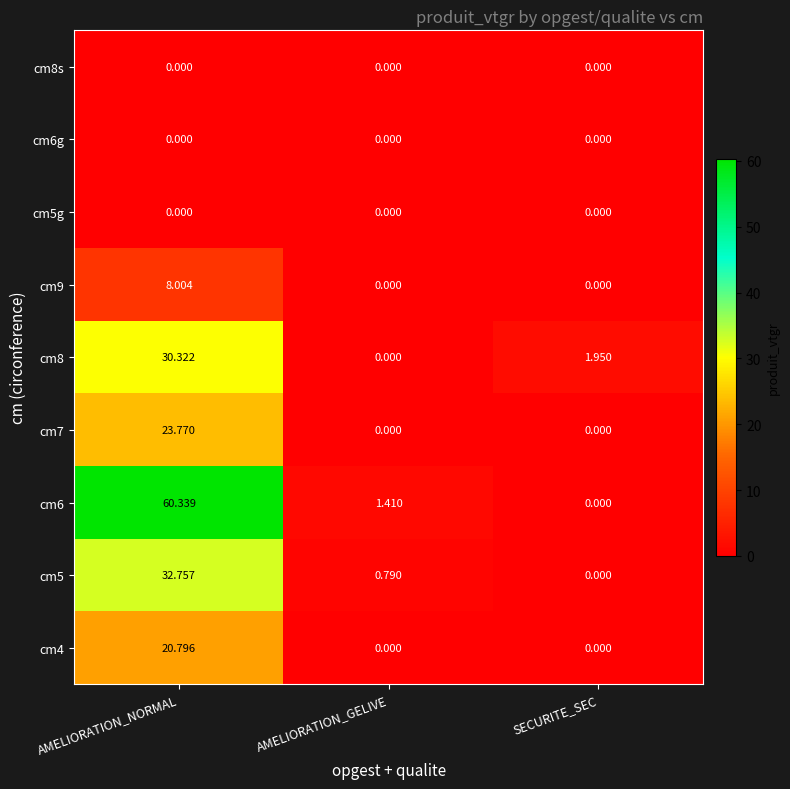

Rank the categories by cm8 value from highest to lowest.

AMELIORATION_NORMAL, SECURITE_SEC, AMELIORATION_GELIVE